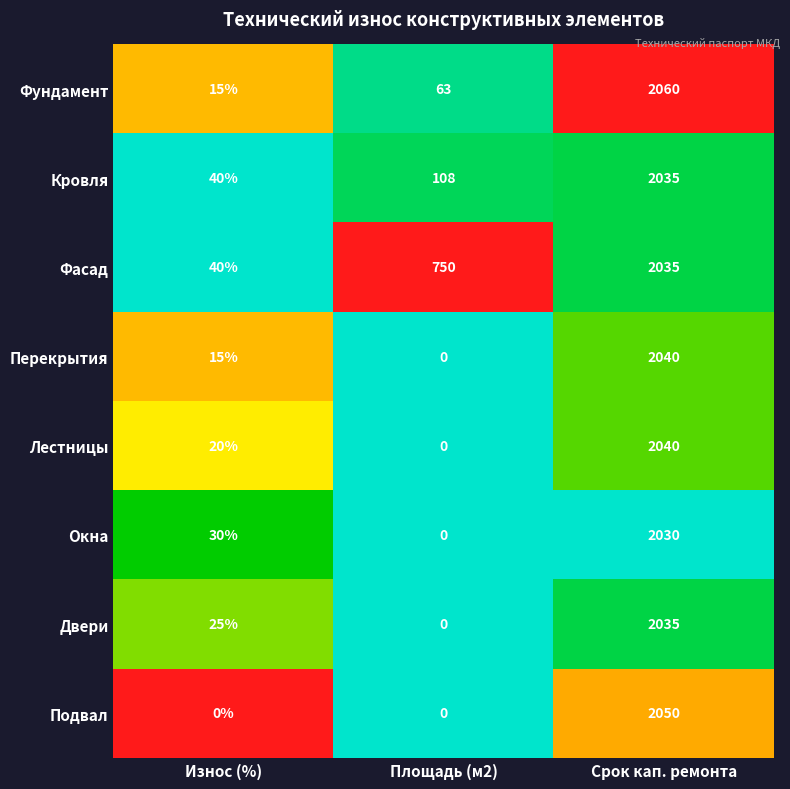

How many Фасад values are between 40 and 2035?

3